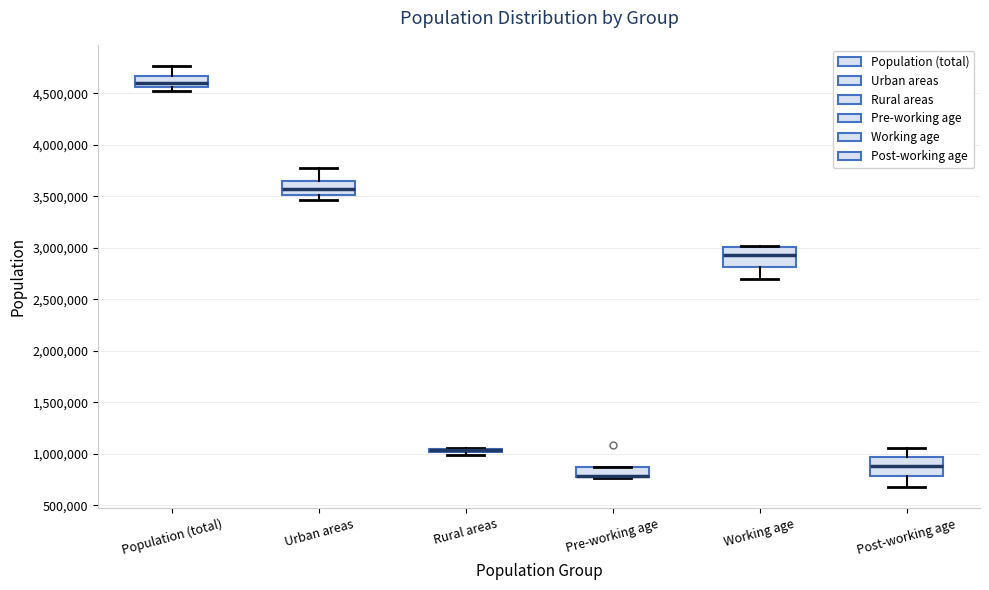

Where does the median line of the box for Urban areas sit on the y-axis? The values are not printed on the chart, so give them approximately, as read against the axis.

3550000